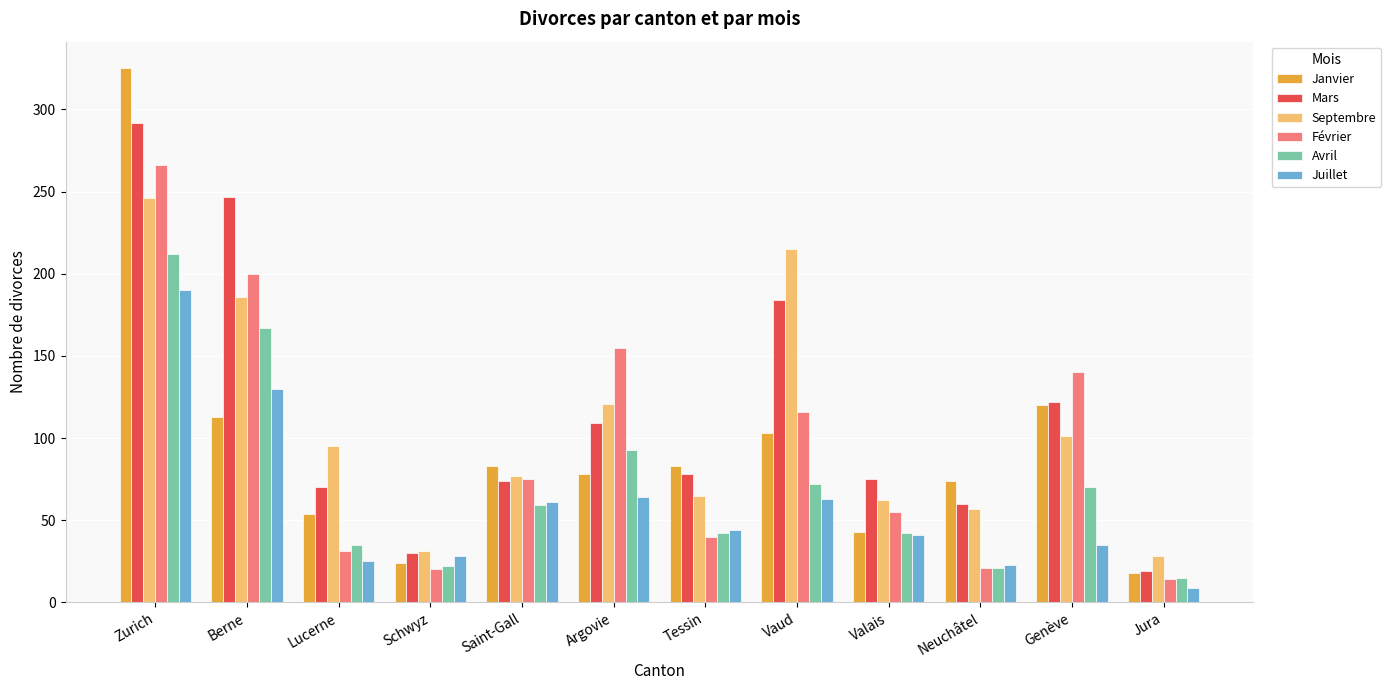

At which label is Septembre closest to 137?

Argovie